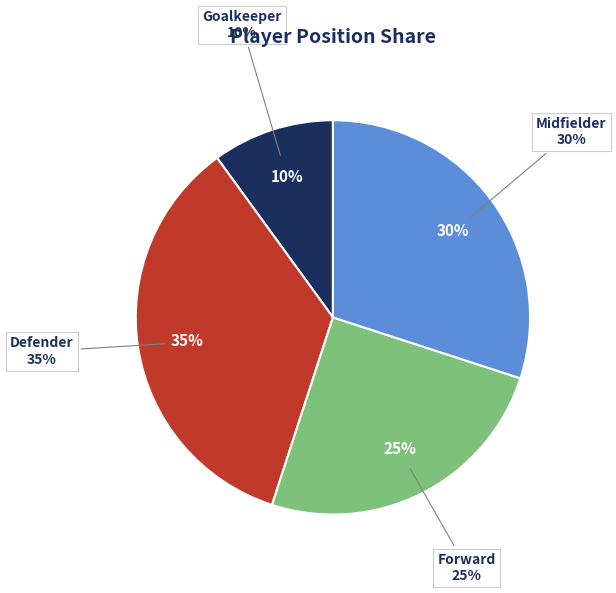

Which slice is the smallest?

Goalkeeper